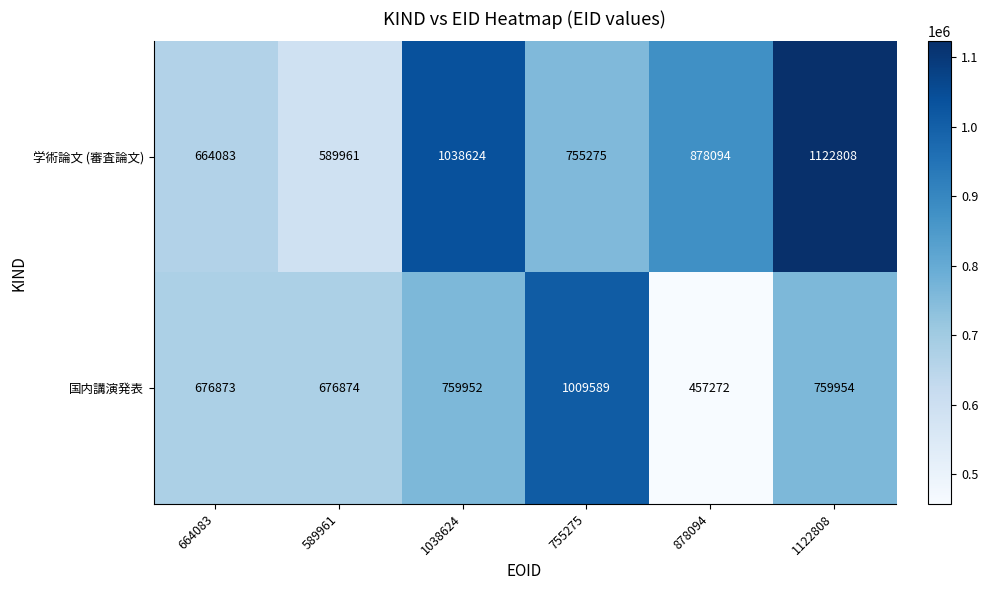

Reading left to right, transcribe all the data shown in this chart.

学術論文 (審査論文): 664083	589961	1038624	755275	878094	1122808
国内講演発表: 676873	676874	759952	1009589	457272	759954